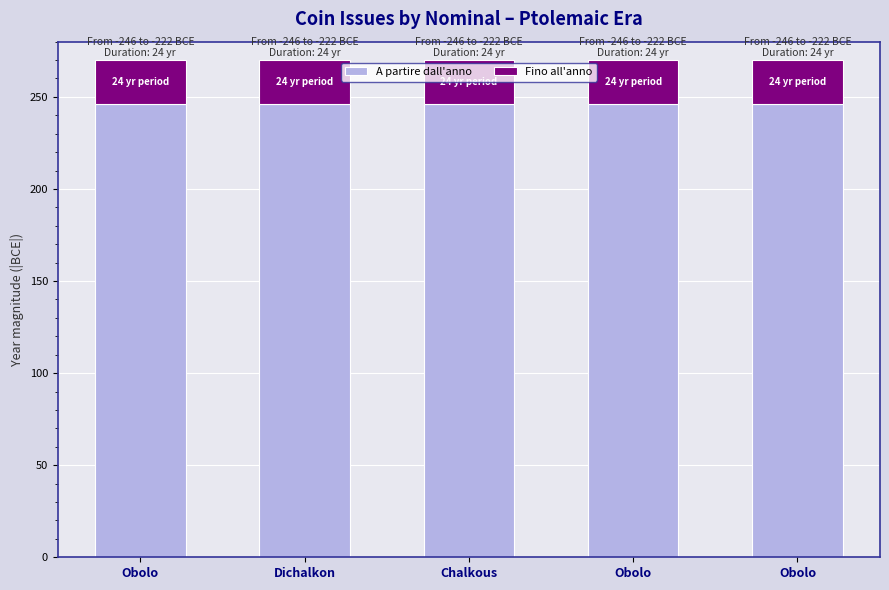

What are all the series names shown in the legend?

A partire dall'anno, Fino all'anno